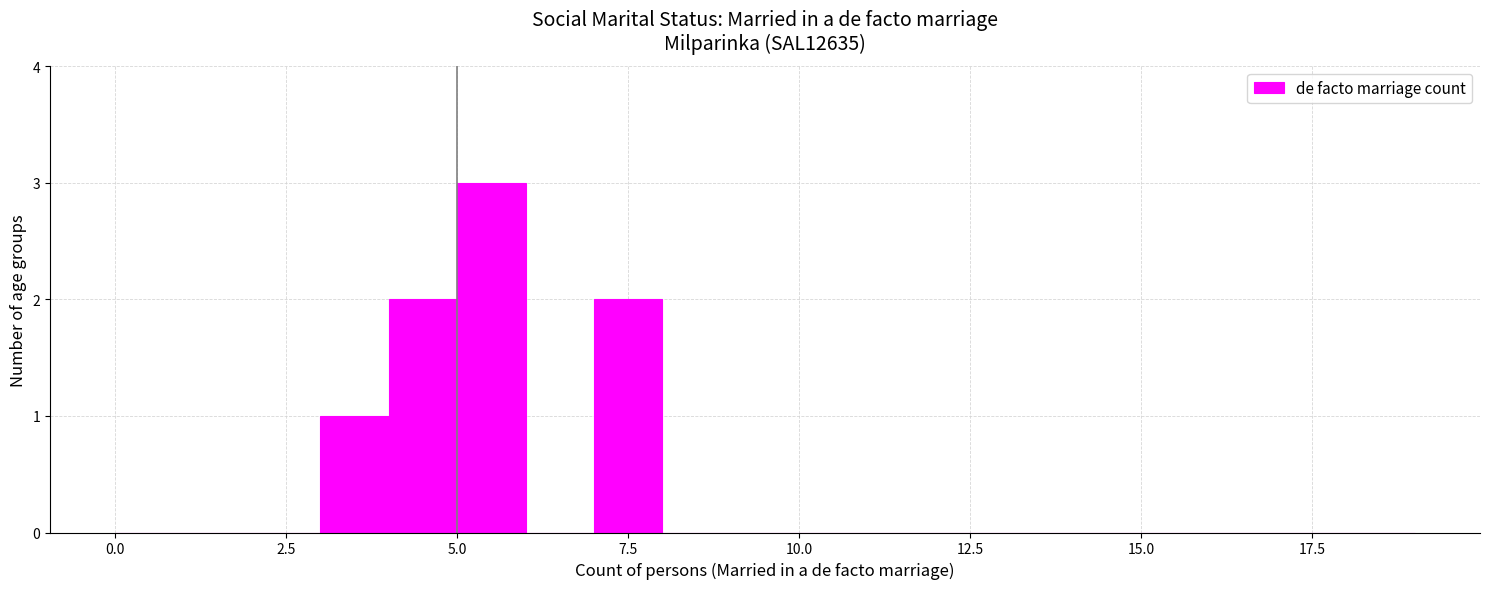

Around what value on the x-axis is the tallest bar? Give the approximate position of its centre, as read against the axis.

5.5